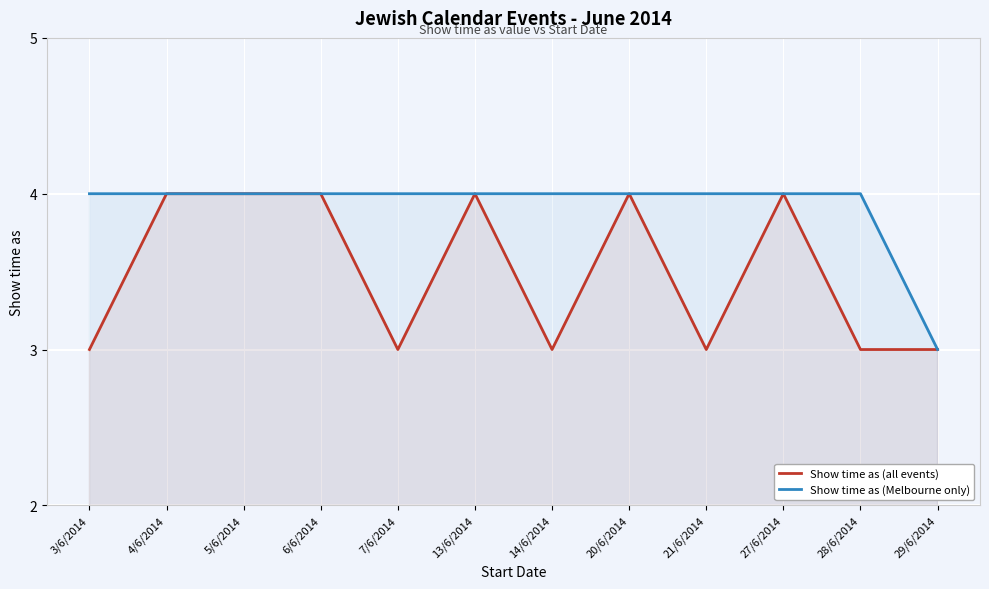

Between 4/6/2014 and 7/6/2014, which is larger?

4/6/2014